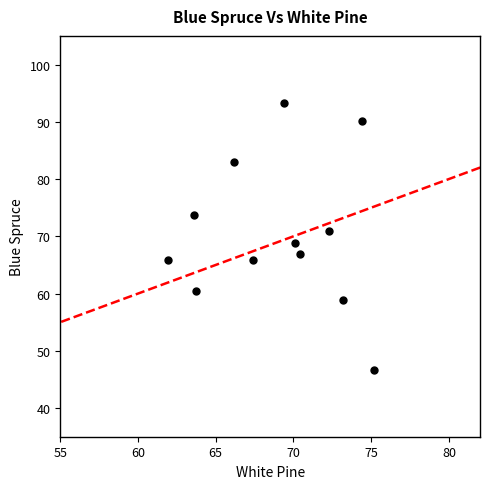

What is the average Y value?

70.4